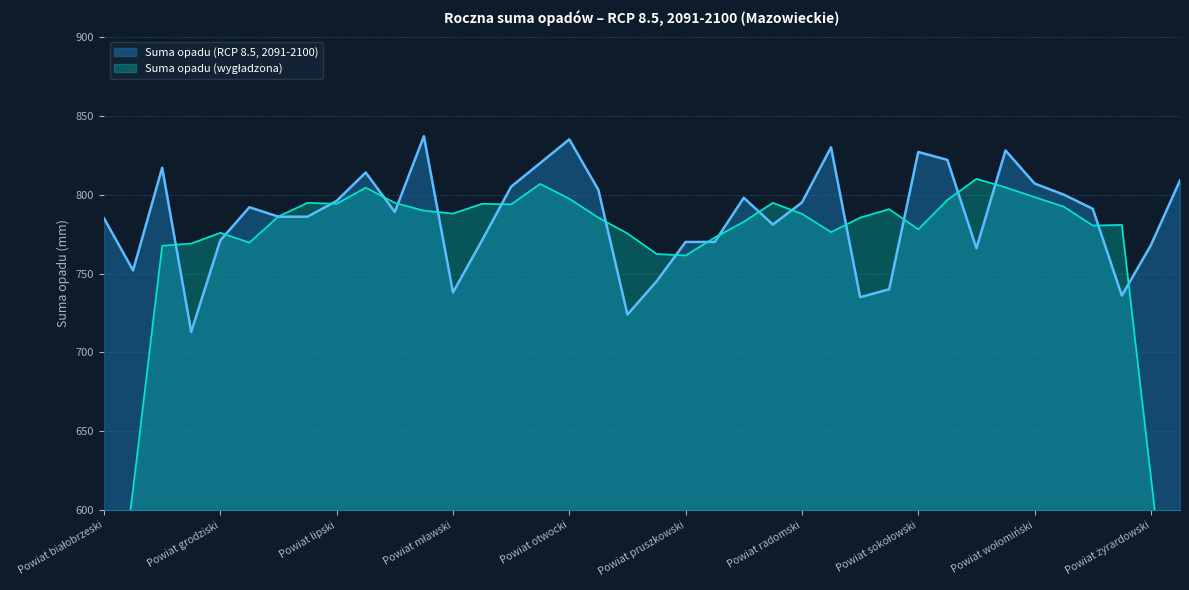

What is the sum of all values?

29852